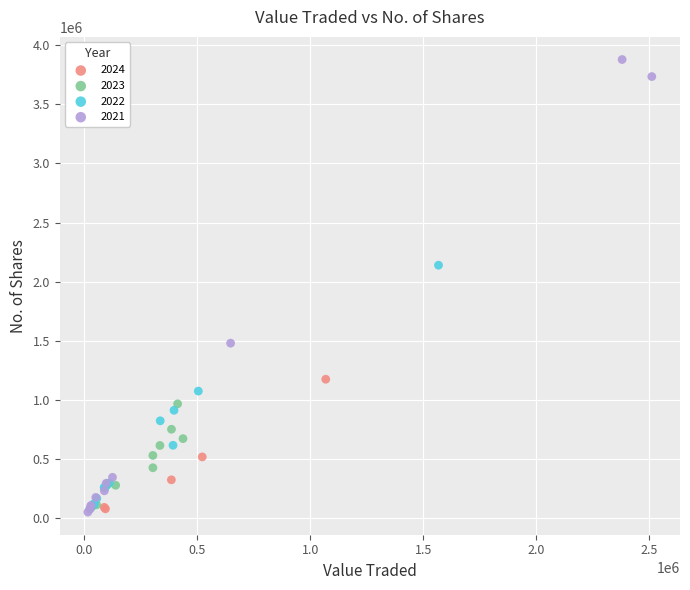

Which series reaches the maximum Y coordinate?

2021